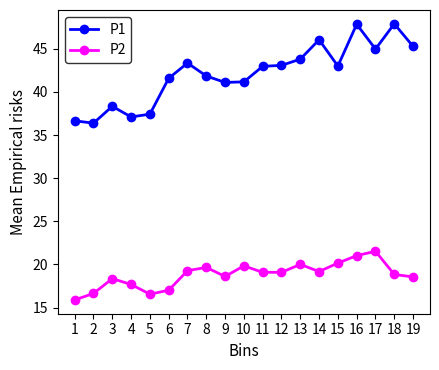

Which series has the largest total across all categories?

P1